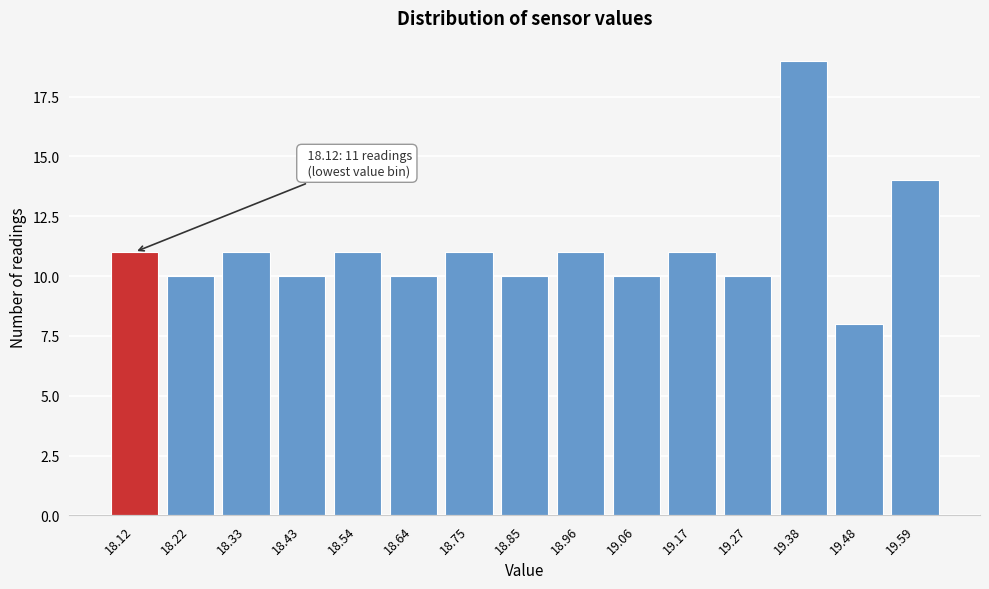

Reading left to right, list all the values displayed in this chart.

18.12=11	18.22=10	18.33=11	18.43=10	18.54=11	18.64=10	18.75=11	18.85=10	18.96=11	19.06=10	19.17=11	19.27=10	19.38=19	19.48=8	19.59=14